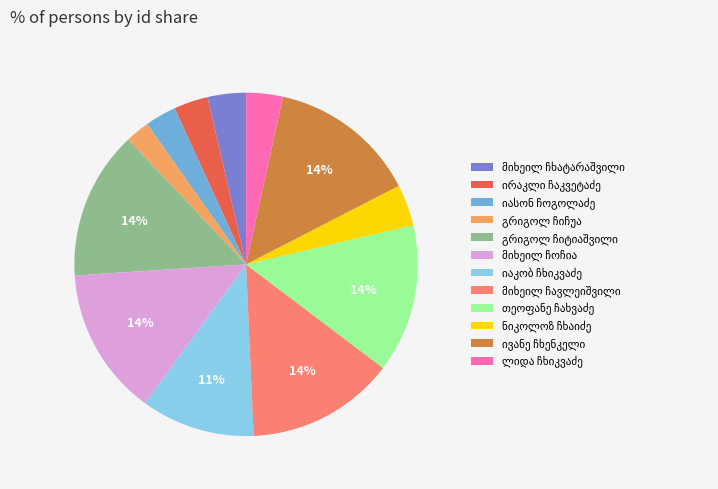

Is there any slice that represents more than half of the pie?

No